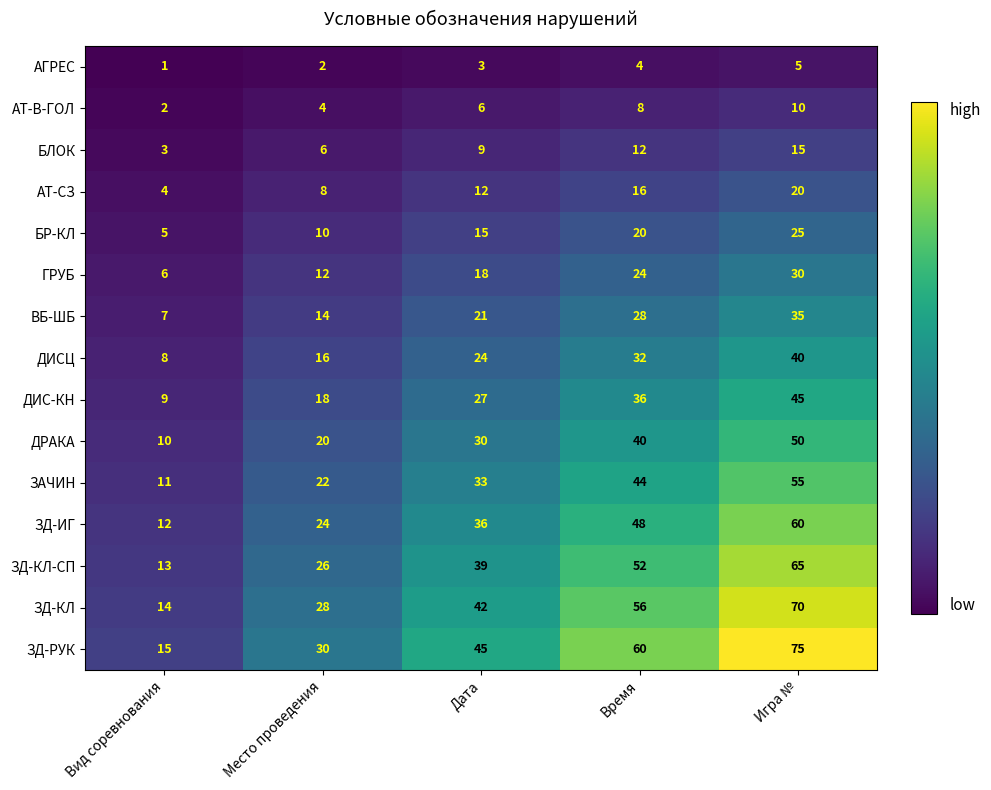

Where is ЗД-КЛ-СП nearest to the value 39?

Дата